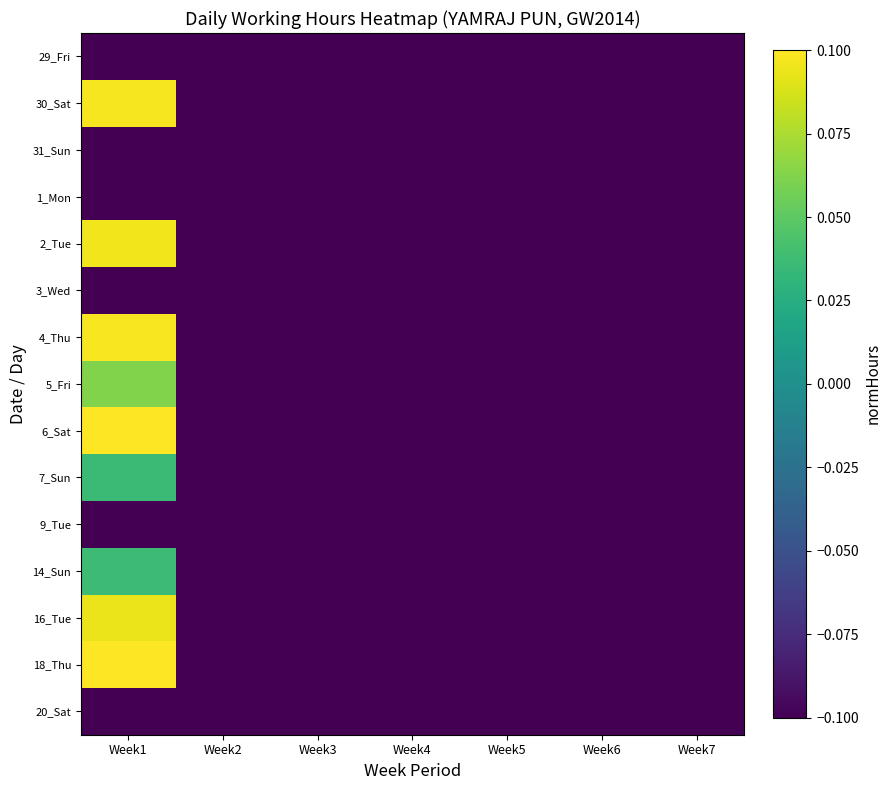

Reading right to left, transcribe all the data shown in this chart.

29_Fri: Week7=-0.1	Week6=-0.1	Week5=-0.1	Week4=-0.1	Week3=-0.1	Week2=-0.1	Week1=-0.1
30_Sat: Week7=-0.1	Week6=-0.1	Week5=-0.1	Week4=-0.1	Week3=-0.1	Week2=-0.1	Week1=0.1
31_Sun: Week7=-0.1	Week6=-0.1	Week5=-0.1	Week4=-0.1	Week3=-0.1	Week2=-0.1	Week1=-0.1
1_Mon: Week7=-0.1	Week6=-0.1	Week5=-0.1	Week4=-0.1	Week3=-0.1	Week2=-0.1	Week1=-0.1
2_Tue: Week7=-0.1	Week6=-0.1	Week5=-0.1	Week4=-0.1	Week3=-0.1	Week2=-0.1	Week1=0.1
3_Wed: Week7=-0.1	Week6=-0.1	Week5=-0.1	Week4=-0.1	Week3=-0.1	Week2=-0.1	Week1=-0.1
4_Thu: Week7=-0.1	Week6=-0.1	Week5=-0.1	Week4=-0.1	Week3=-0.1	Week2=-0.1	Week1=0.1
5_Fri: Week7=-0.1	Week6=-0.1	Week5=-0.1	Week4=-0.1	Week3=-0.1	Week2=-0.1	Week1=0.1
6_Sat: Week7=-0.1	Week6=-0.1	Week5=-0.1	Week4=-0.1	Week3=-0.1	Week2=-0.1	Week1=0.1
7_Sun: Week7=-0.1	Week6=-0.1	Week5=-0.1	Week4=-0.1	Week3=-0.1	Week2=-0.1	Week1=0.0
9_Tue: Week7=-0.1	Week6=-0.1	Week5=-0.1	Week4=-0.1	Week3=-0.1	Week2=-0.1	Week1=-0.1
14_Sun: Week7=-0.1	Week6=-0.1	Week5=-0.1	Week4=-0.1	Week3=-0.1	Week2=-0.1	Week1=0.0
16_Tue: Week7=-0.1	Week6=-0.1	Week5=-0.1	Week4=-0.1	Week3=-0.1	Week2=-0.1	Week1=0.1
18_Thu: Week7=-0.1	Week6=-0.1	Week5=-0.1	Week4=-0.1	Week3=-0.1	Week2=-0.1	Week1=0.1
20_Sat: Week7=-0.1	Week6=-0.1	Week5=-0.1	Week4=-0.1	Week3=-0.1	Week2=-0.1	Week1=-0.1